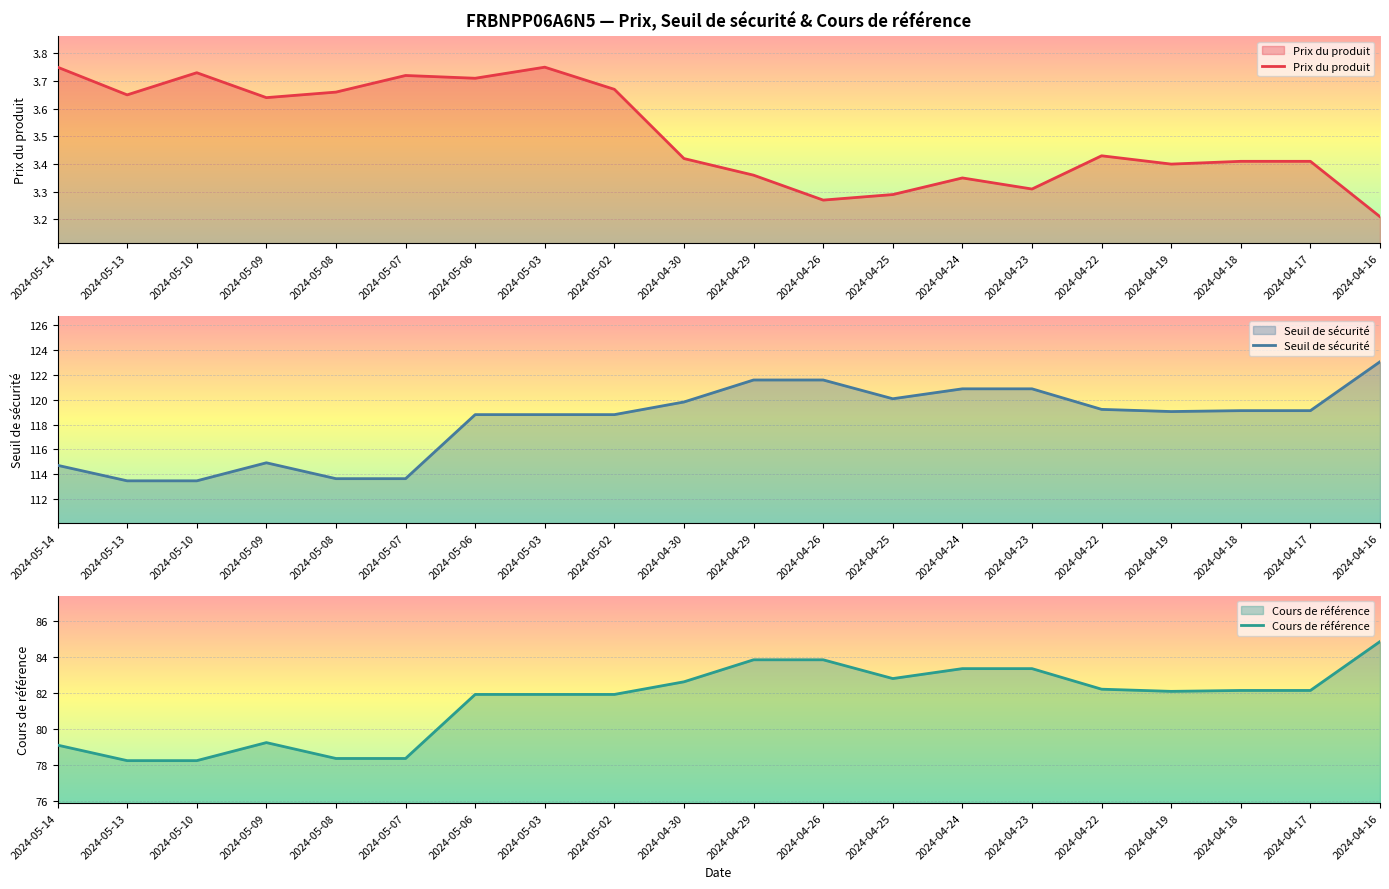

How many lines are shown in the chart?

3